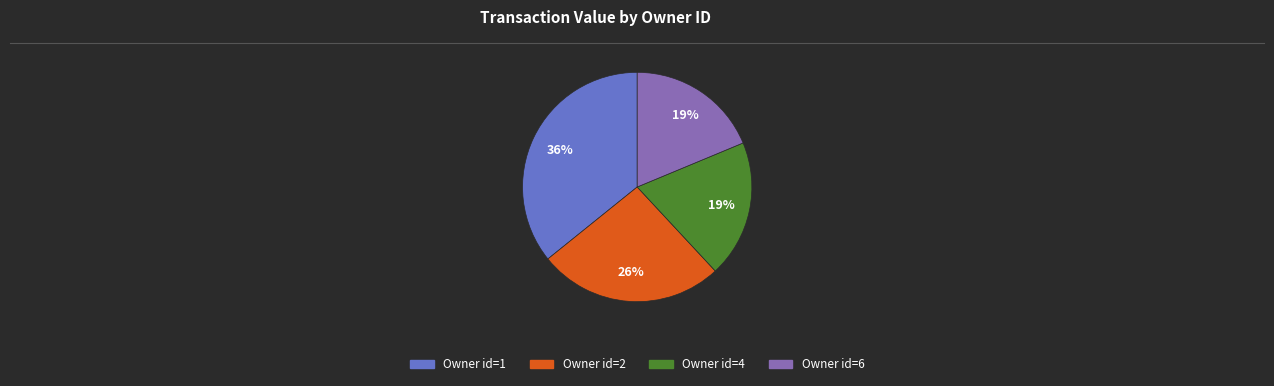

Between Owner id=4 and Owner id=2, which is larger?

Owner id=2